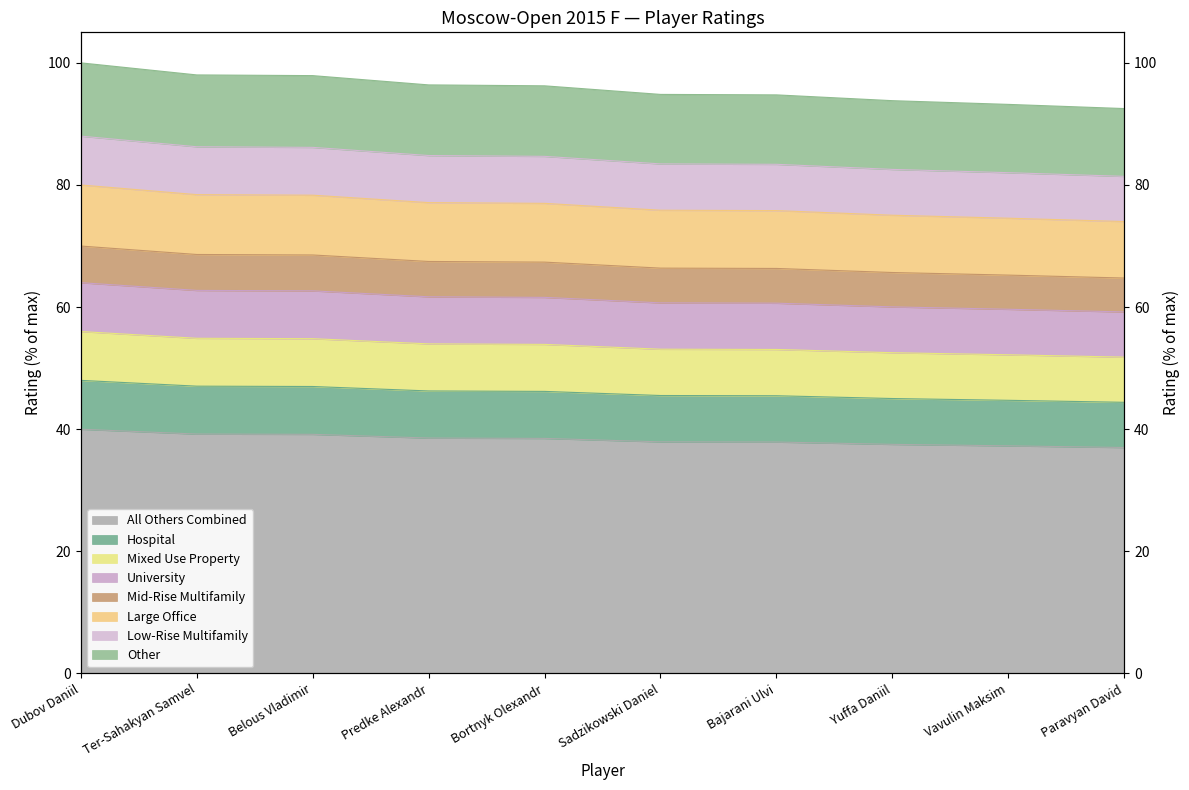

Reading right to left, transcribe all the data shown in this chart.

Paravyan David=37.0	Vavulin Maksim=37.3	Yuffa Daniil=37.5	Bajarani Ulvi=37.9	Sadzikowski Daniel=37.9	Bortnyk Olexandr=38.5	Predke Alexandr=38.6	Belous Vladimir=39.2	Ter-Sahakyan Samvel=39.2	Dubov Daniil=40.0